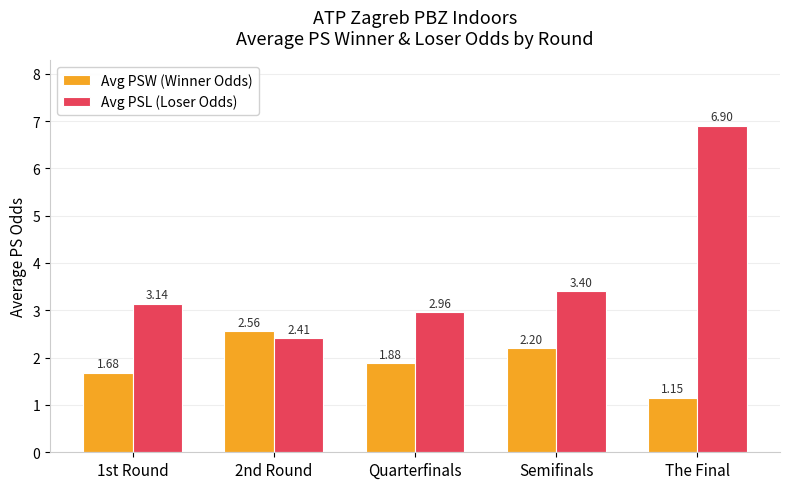

At Semifinals, list the series in order from largest to smallest.

Avg PSL (Loser Odds), Avg PSW (Winner Odds)